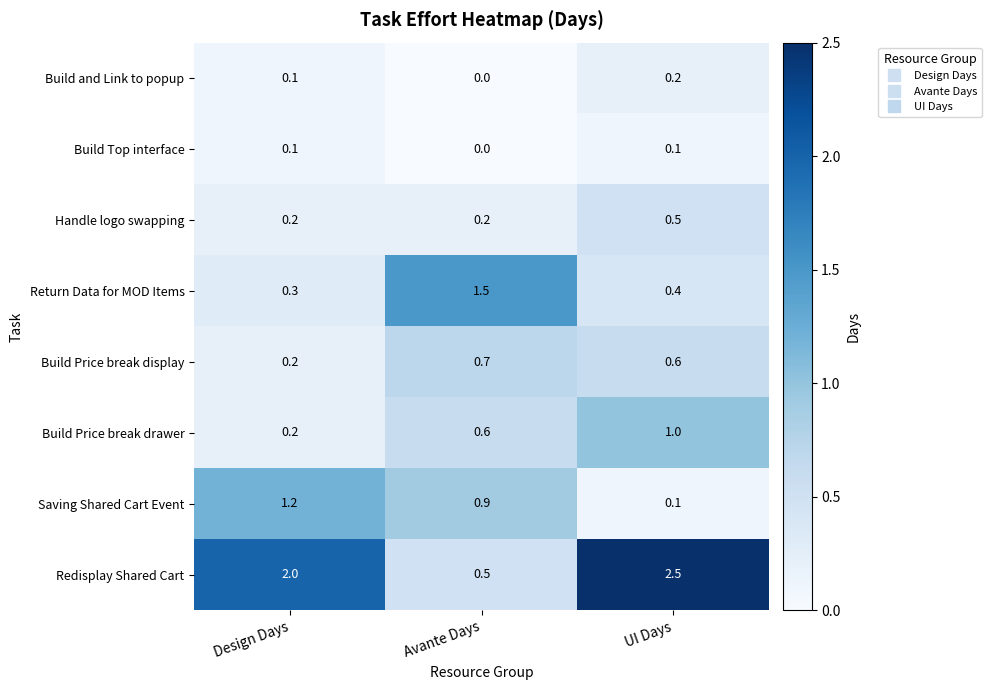

True or false: Handle logo swapping has a value of 0.5 at UI Days.

True